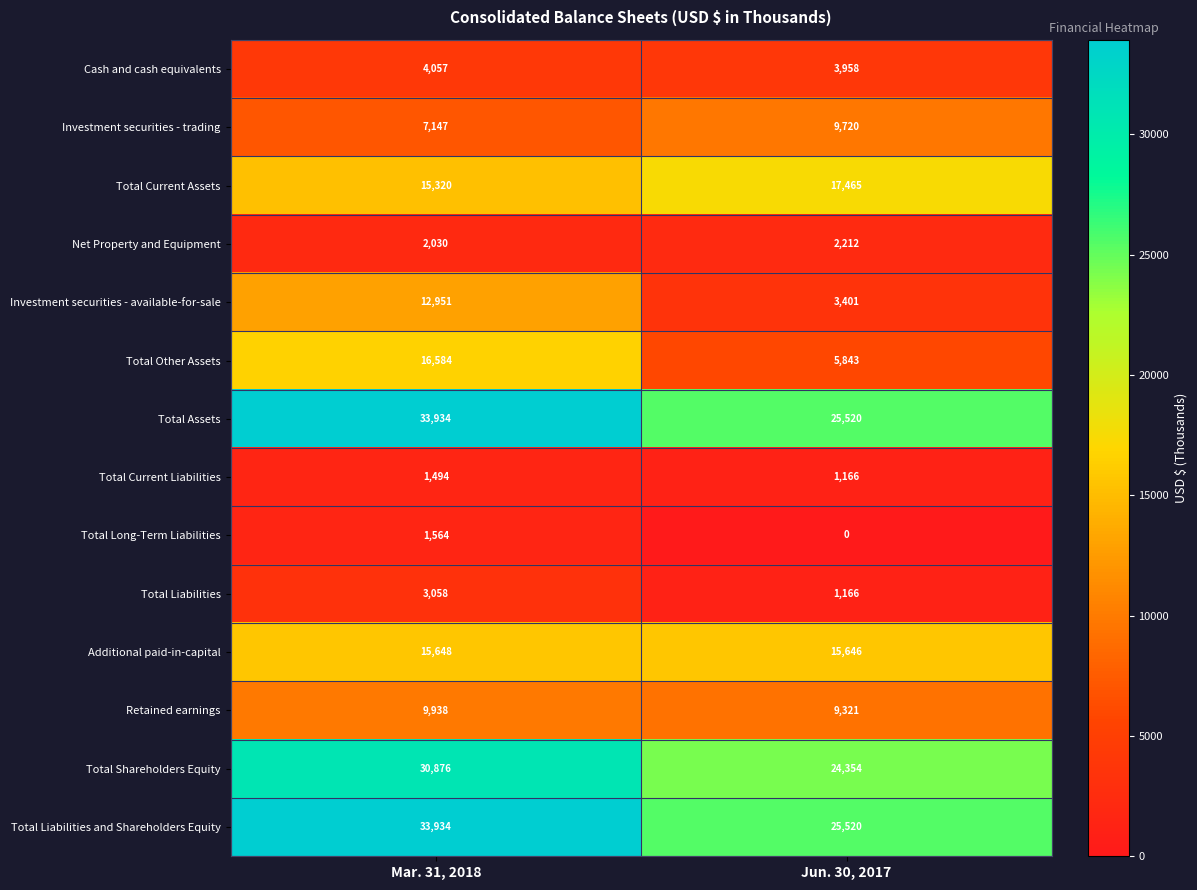

What is the average value of the Total Long-Term Liabilities series?

782